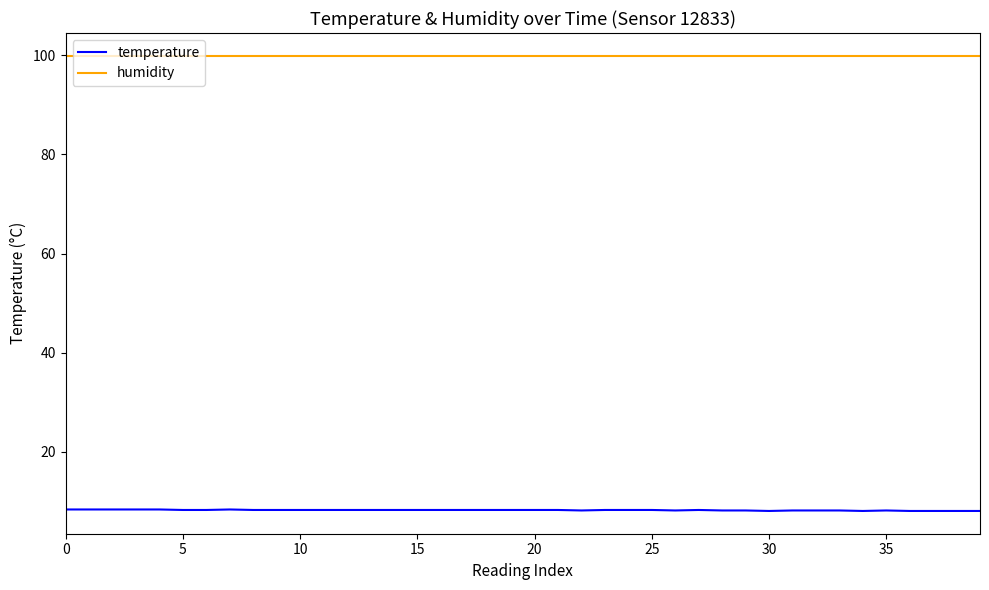

What is the minimum value for temperature?

8.1